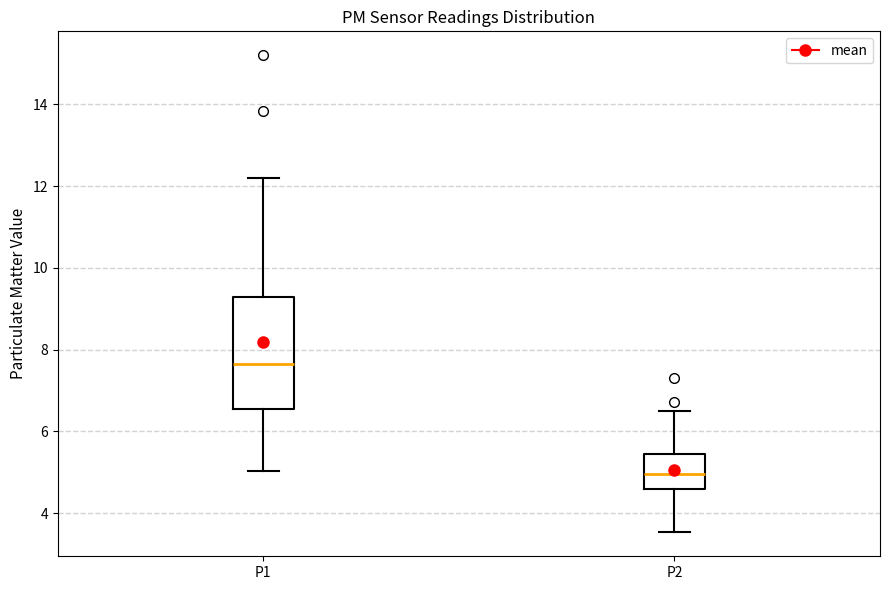

Reading left to right, transcribe this box plot: for each box, give where its median line is, the range the box spans, and where its two whiskers end, as read against the y-axis. The values are not printed on the chart, so give them approximately, as read against the axis.

P1: median 7.6, box 6.6 to 9.2, whiskers 5.0 to 12.2
P2: median 5.0, box 4.6 to 5.4, whiskers 3.6 to 6.6